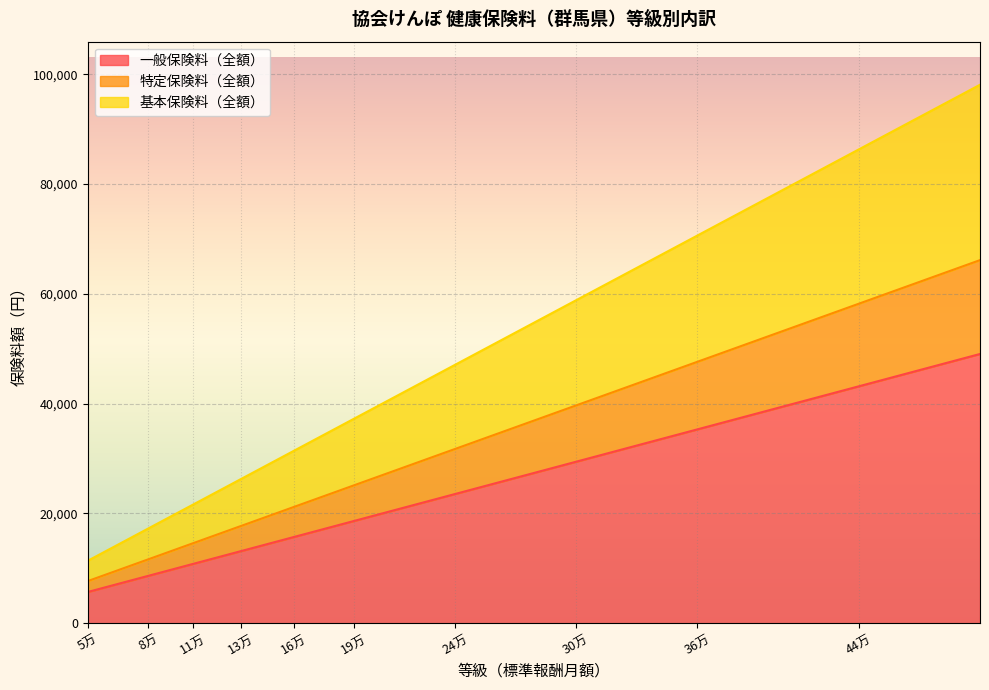

What is the total value across all series at 19万?

37278.0